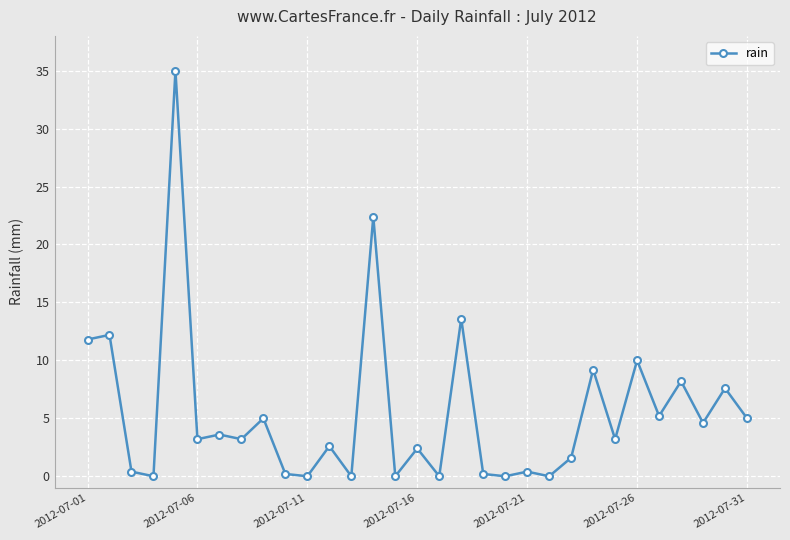

How many points are lower than both their immediate neighbors (excluding endpoints)?

12